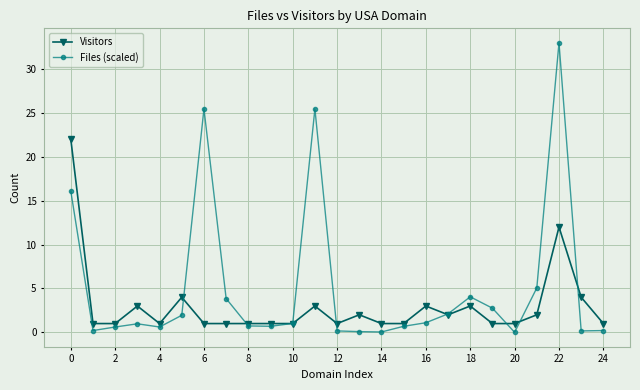

Count the number of data series in this chart.

2